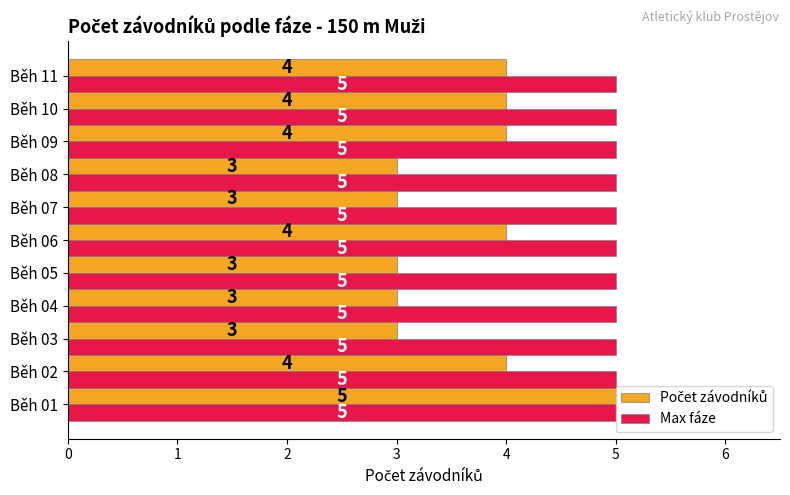

Which series has the largest total across all categories?

Max fáze